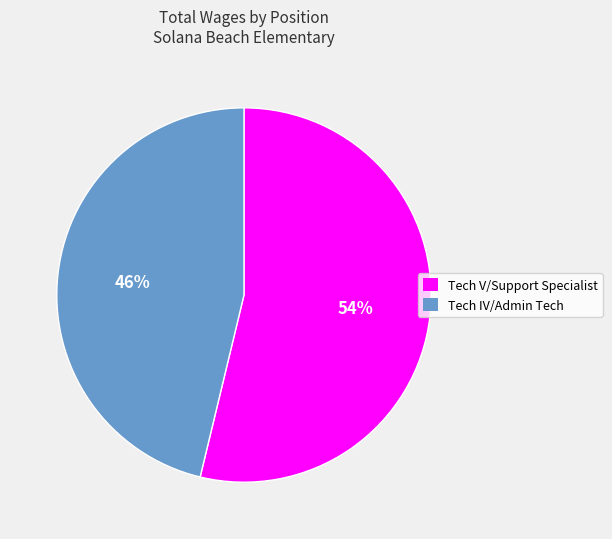

The Tech V/Support Specialist slice represents 63% of the pie. True or false?

False